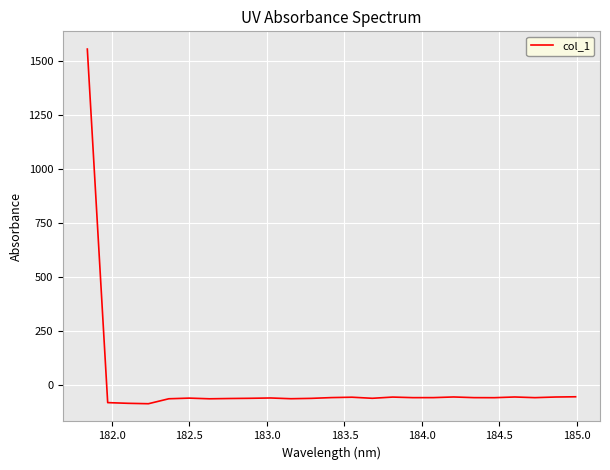

What is the greatest value displayed?

1557.3